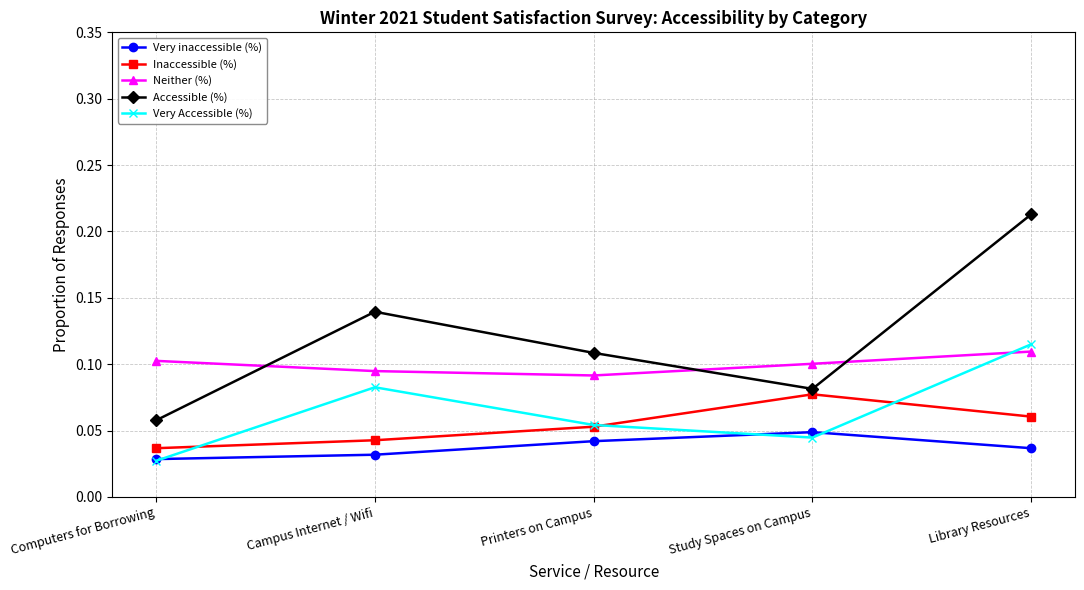

Is it true that Very Accessible (%) equals 0.1 at Library Resources?

True